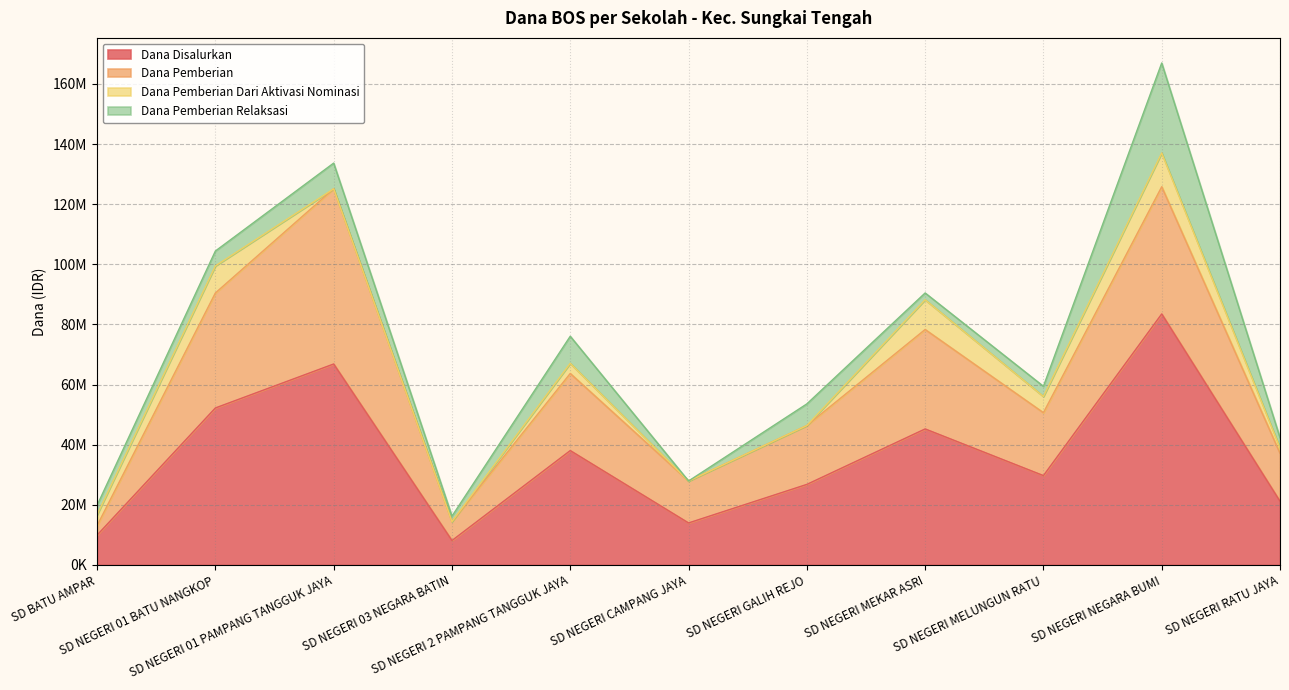

Reading left to right, list all the values displayed in this chart.

Dana Disalurkan: SD BATU AMPAR=9900000	SD NEGERI 01 BATU NANGKOP=52200000	SD NEGERI 01 PAMPANG TANGGUK JAYA=66825000	SD NEGERI 03 NEGARA BATIN=8100000	SD NEGERI 2 PAMPANG TANGGUK JAYA=38025000	SD NEGERI CAMPANG JAYA=13950000	SD NEGERI GALIH REJO=26775000	SD NEGERI MEKAR ASRI=45225000	SD NEGERI MELUNGUN RATU=29700000	SD NEGERI NEGARA BUMI=83475000	SD NEGERI RATU JAYA=21150000
Dana Pemberian: SD BATU AMPAR=3150000	SD NEGERI 01 BATU NANGKOP=38250000	SD NEGERI 01 PAMPANG TANGGUK JAYA=58275000	SD NEGERI 03 NEGARA BATIN=6300000	SD NEGERI 2 PAMPANG TANGGUK JAYA=25650000	SD NEGERI CAMPANG JAYA=13950000	SD NEGERI GALIH REJO=19575000	SD NEGERI MEKAR ASRI=33075000	SD NEGERI MELUNGUN RATU=20925000	SD NEGERI NEGARA BUMI=42300000	SD NEGERI RATU JAYA=15975000
Dana Pemberian Dari Aktivasi Nominasi: SD BATU AMPAR=3600000	SD NEGERI 01 BATU NANGKOP=9000000	SD NEGERI 01 PAMPANG TANGGUK JAYA=0	SD NEGERI 03 NEGARA BATIN=0	SD NEGERI 2 PAMPANG TANGGUK JAYA=3375000	SD NEGERI CAMPANG JAYA=0	SD NEGERI GALIH REJO=0	SD NEGERI MEKAR ASRI=9900000	SD NEGERI MELUNGUN RATU=5400000	SD NEGERI NEGARA BUMI=11250000	SD NEGERI RATU JAYA=1800000
Dana Pemberian Relaksasi: SD BATU AMPAR=3150000	SD NEGERI 01 BATU NANGKOP=4950000	SD NEGERI 01 PAMPANG TANGGUK JAYA=8550000	SD NEGERI 03 NEGARA BATIN=1800000	SD NEGERI 2 PAMPANG TANGGUK JAYA=9000000	SD NEGERI CAMPANG JAYA=0	SD NEGERI GALIH REJO=7200000	SD NEGERI MEKAR ASRI=2250000	SD NEGERI MELUNGUN RATU=3375000	SD NEGERI NEGARA BUMI=29925000	SD NEGERI RATU JAYA=3375000